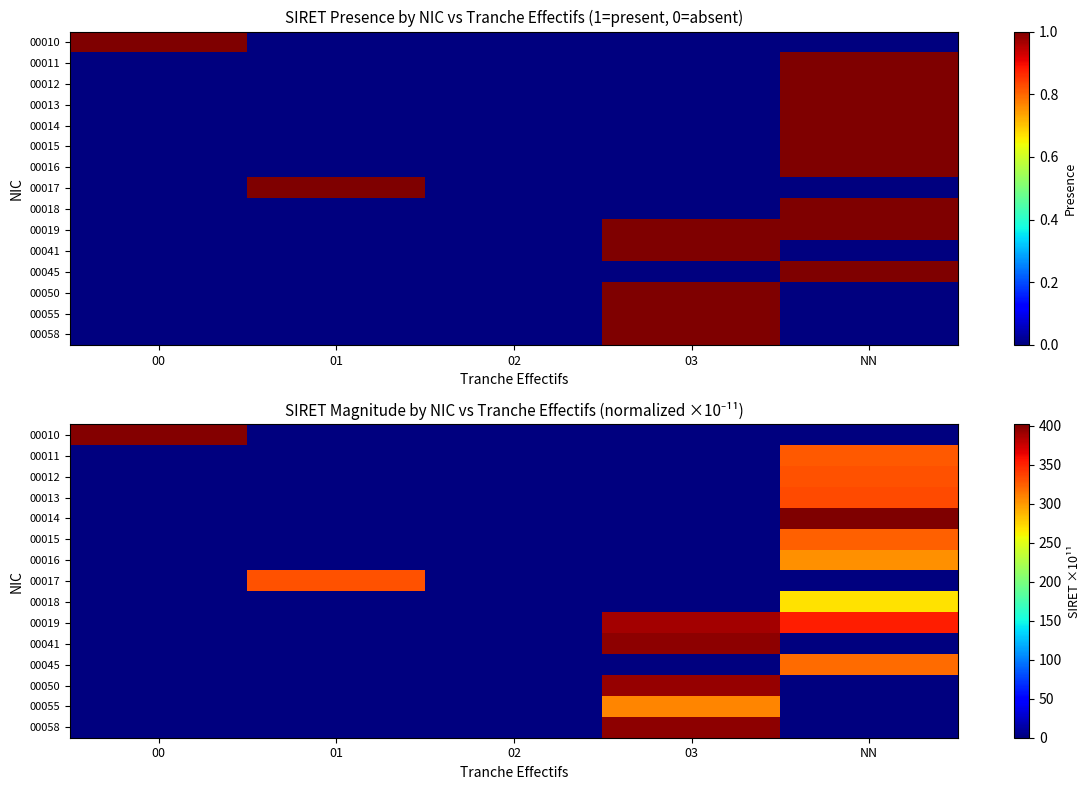

At how many categories does at least one series exceed 395?

3